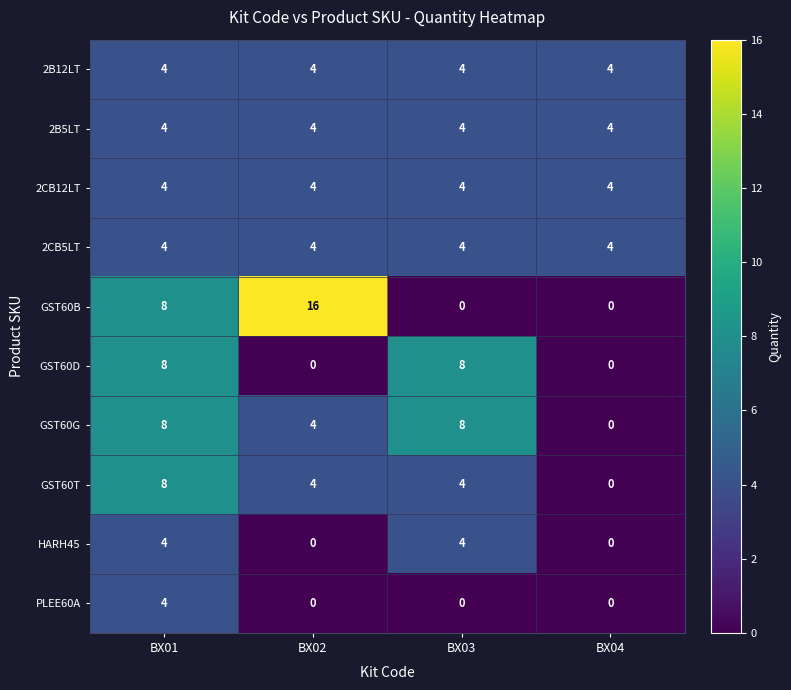

Which series has the widest spread of values?

GST60B